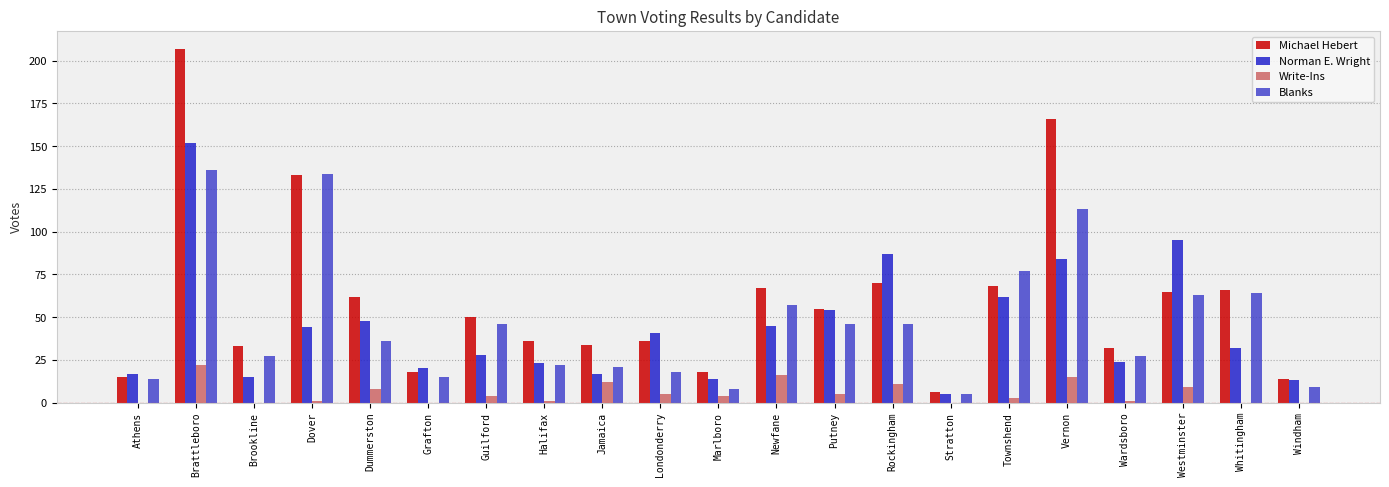

What is the sum of all Write-Ins values?

117